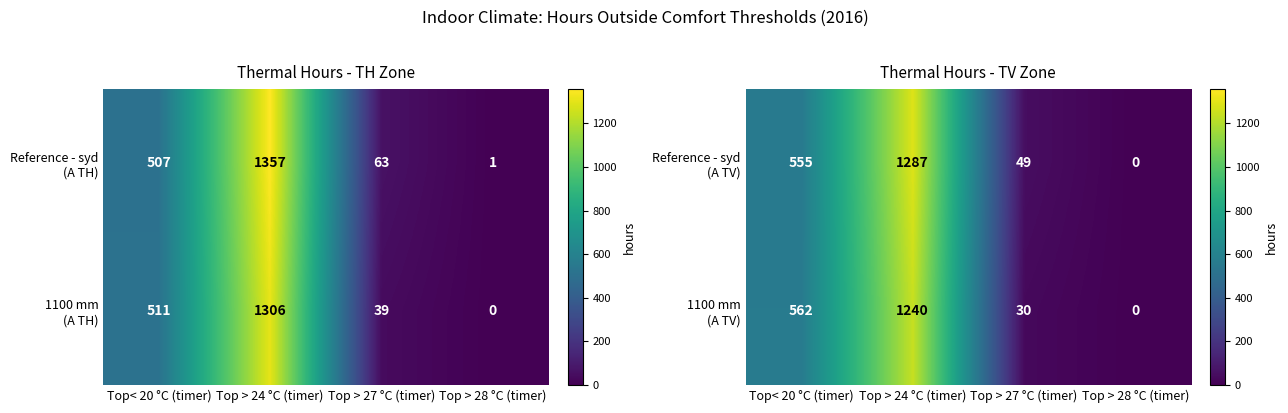

How many data points in 1100 mm (A TV) are above 562?

1